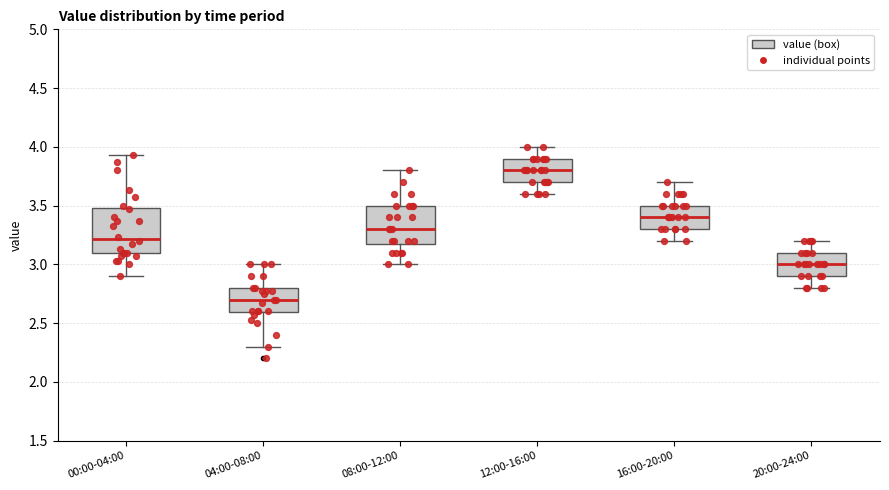

Comparing the boxes themselves (not the whiskers), which one is the tallest?

00:00-04:00